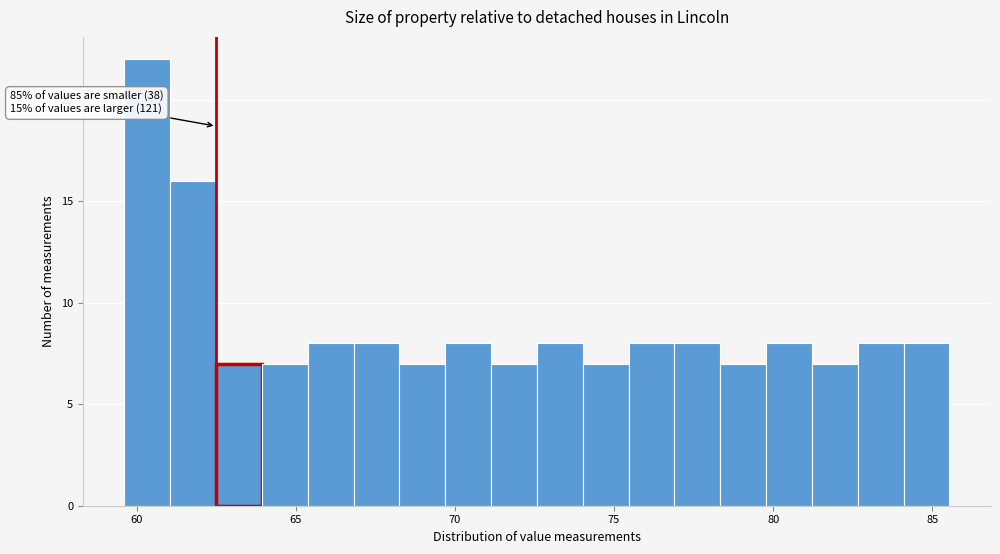

Read against the x-axis, roughly where is the centre of the tallest bar?

60.5